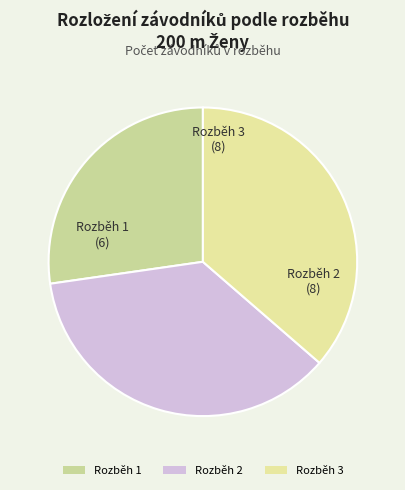

What is the smallest slice in the pie chart?

Rozběh 1